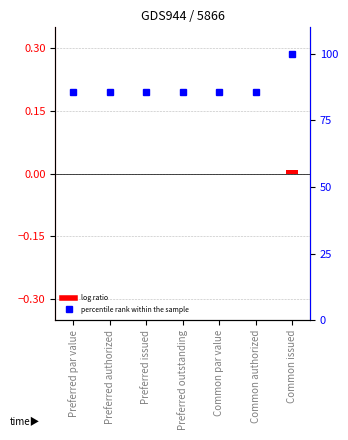

At how many categories does at least one series exceed 72?

7